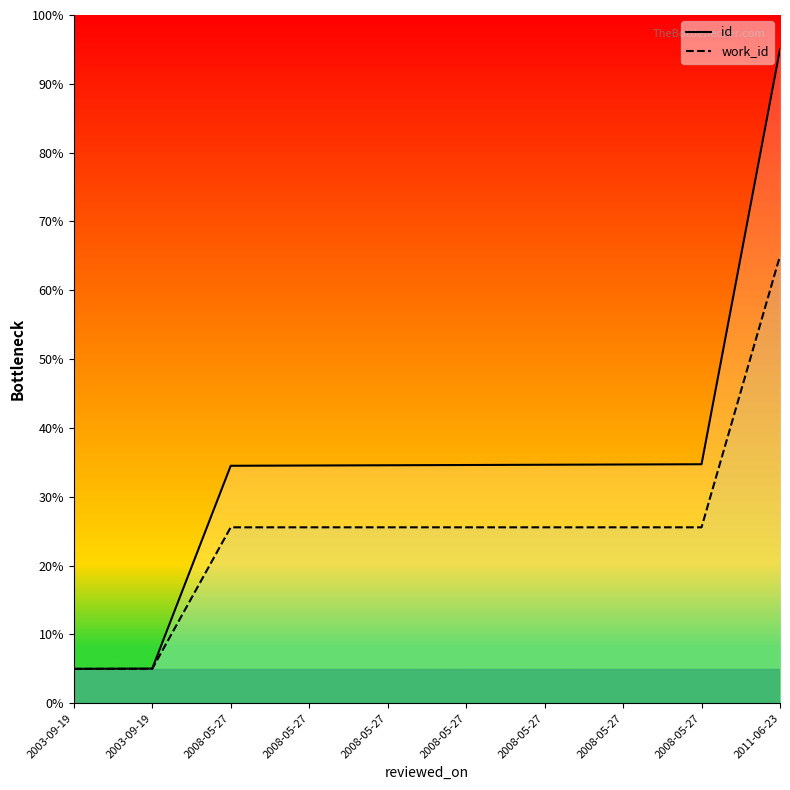

Which category has the highest value in the id series?

2011-06-23